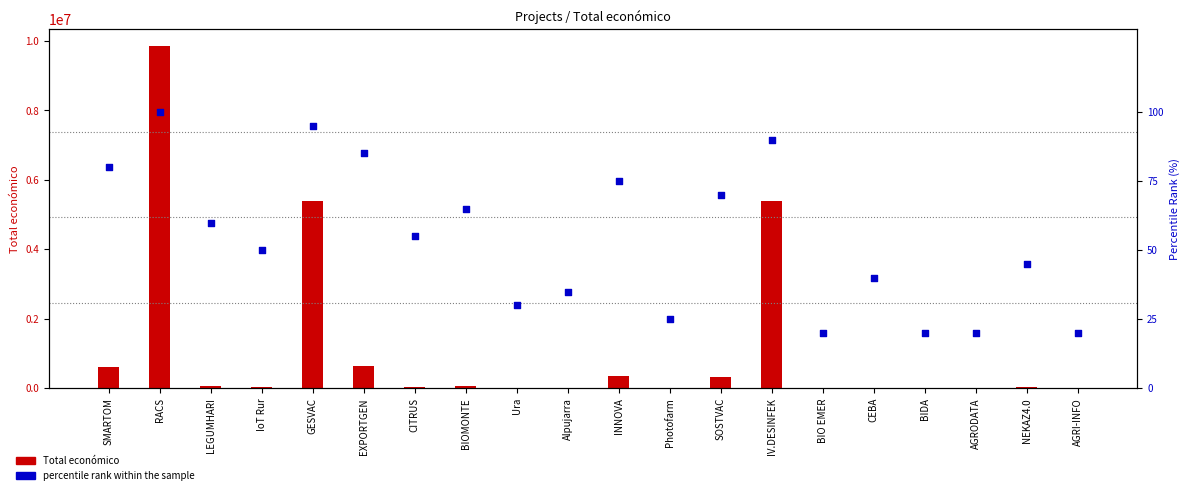

Which series reaches the maximum Y coordinate?

Total económico